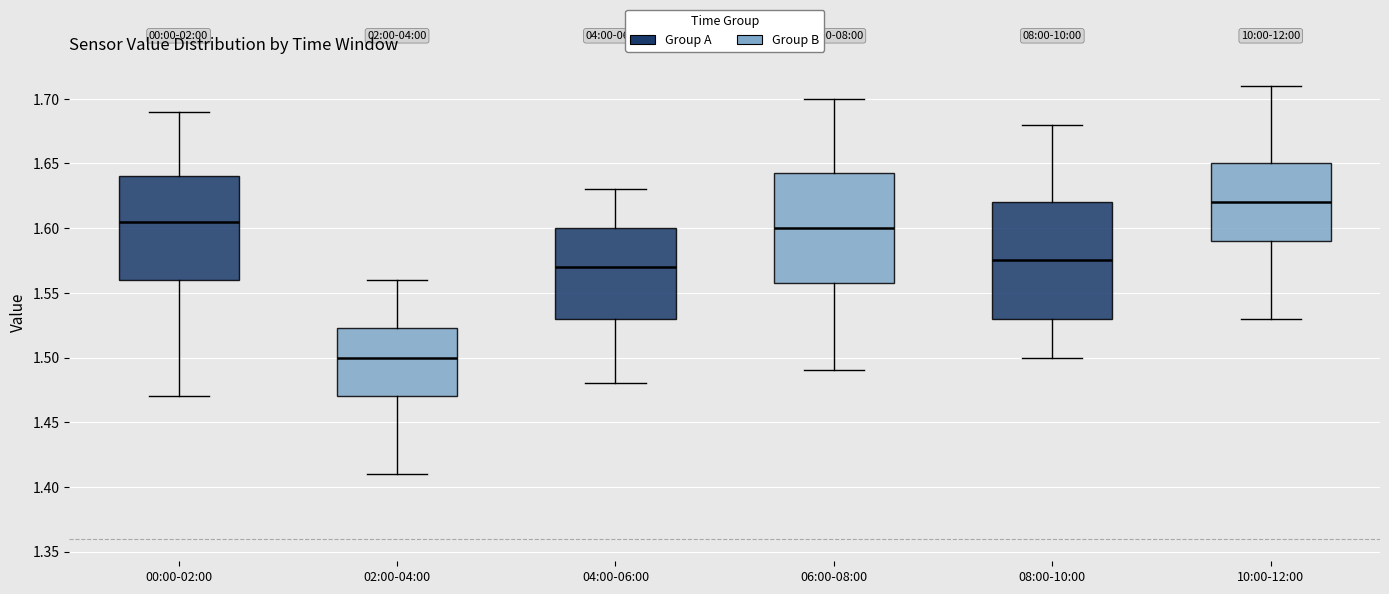

Which box has the highest median line?

10:00-12:00